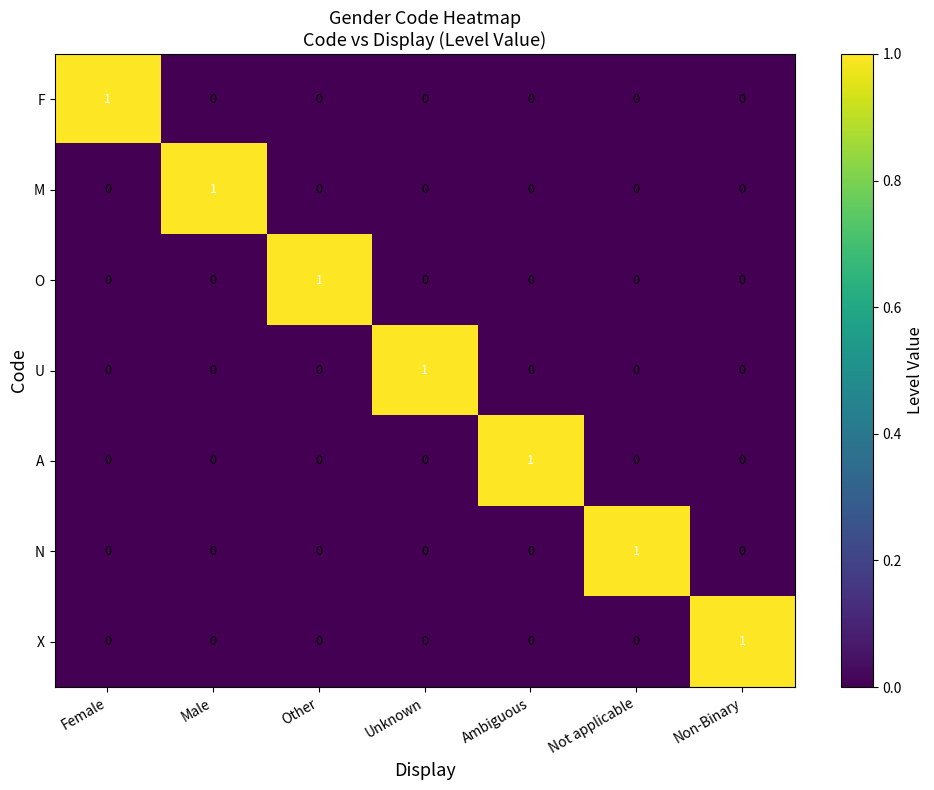

True or false: U has a value of 0 at Male.

True